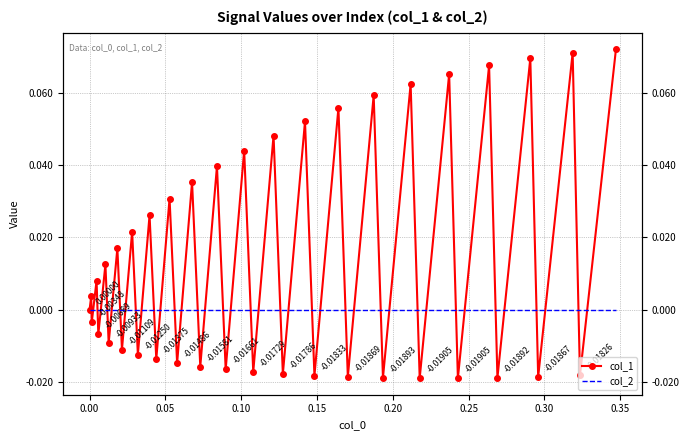

What is the difference between the second highest and second lowest values in the col_1 series?

0.1